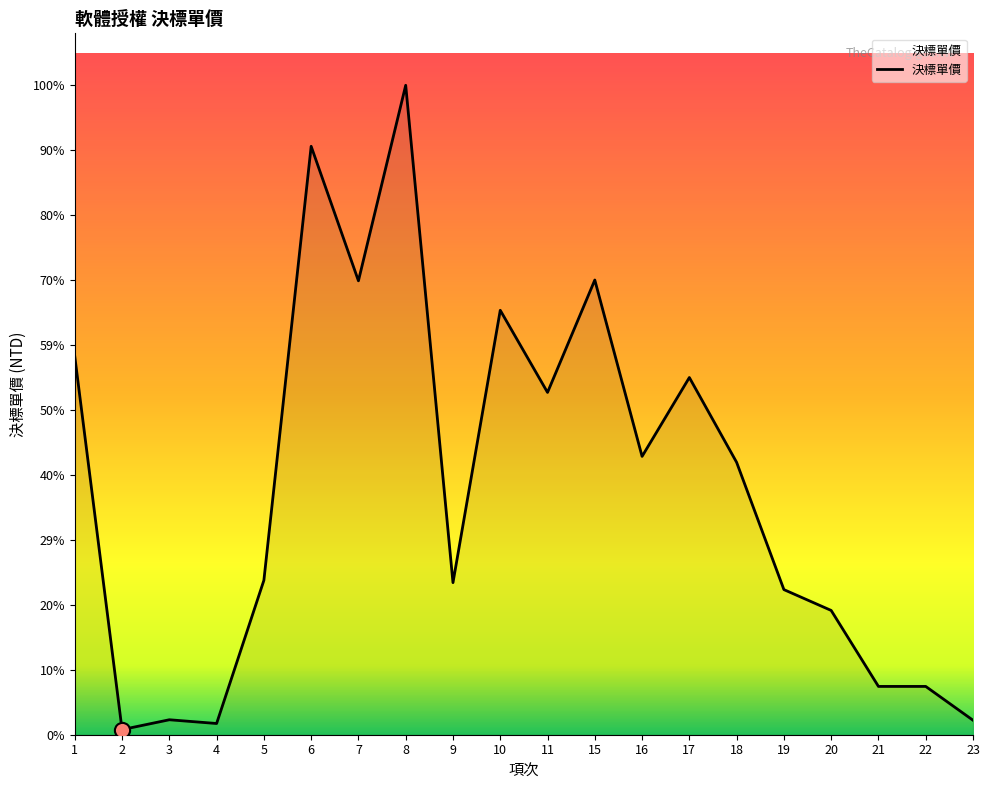

Approximately how many times larger is the value at 19 compared to 11?

0.4